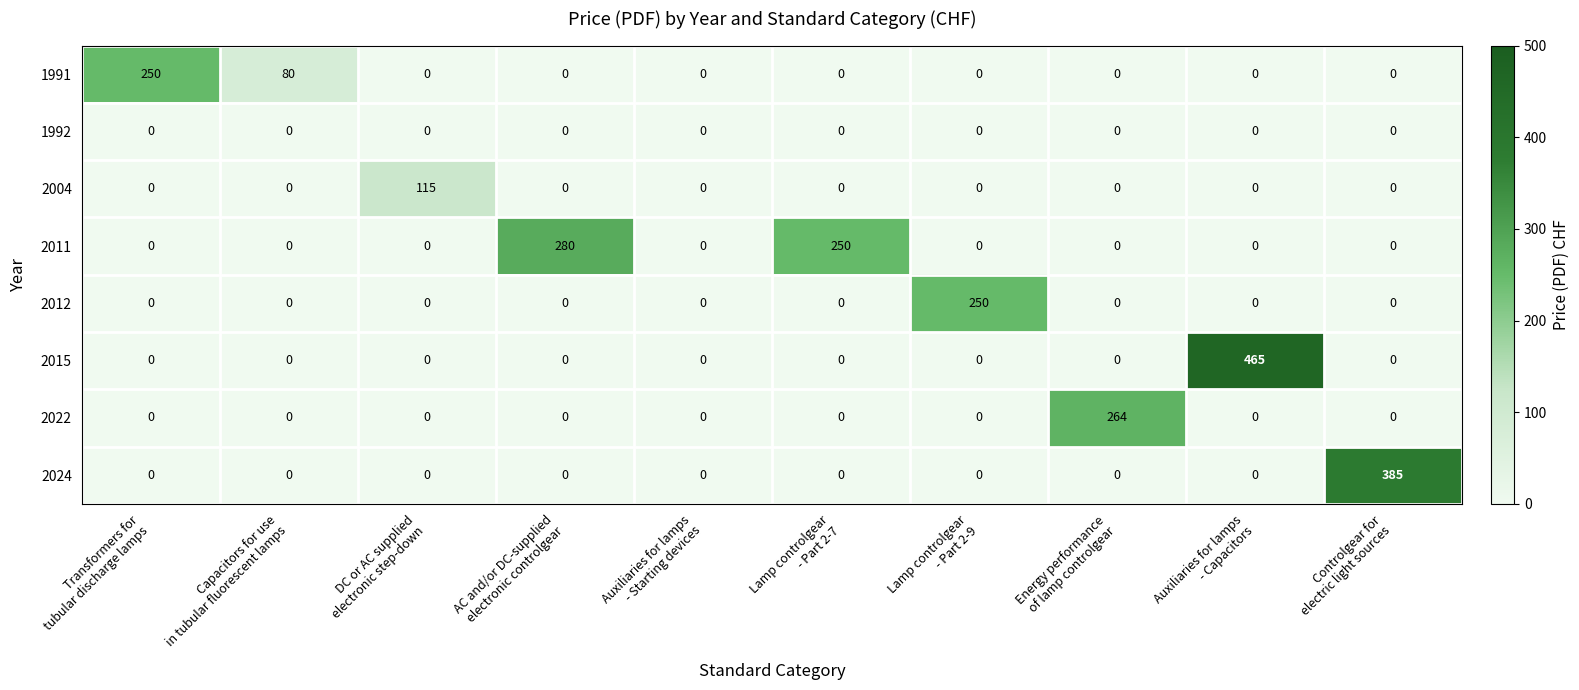

What is the highest value of the 2024 series?

385